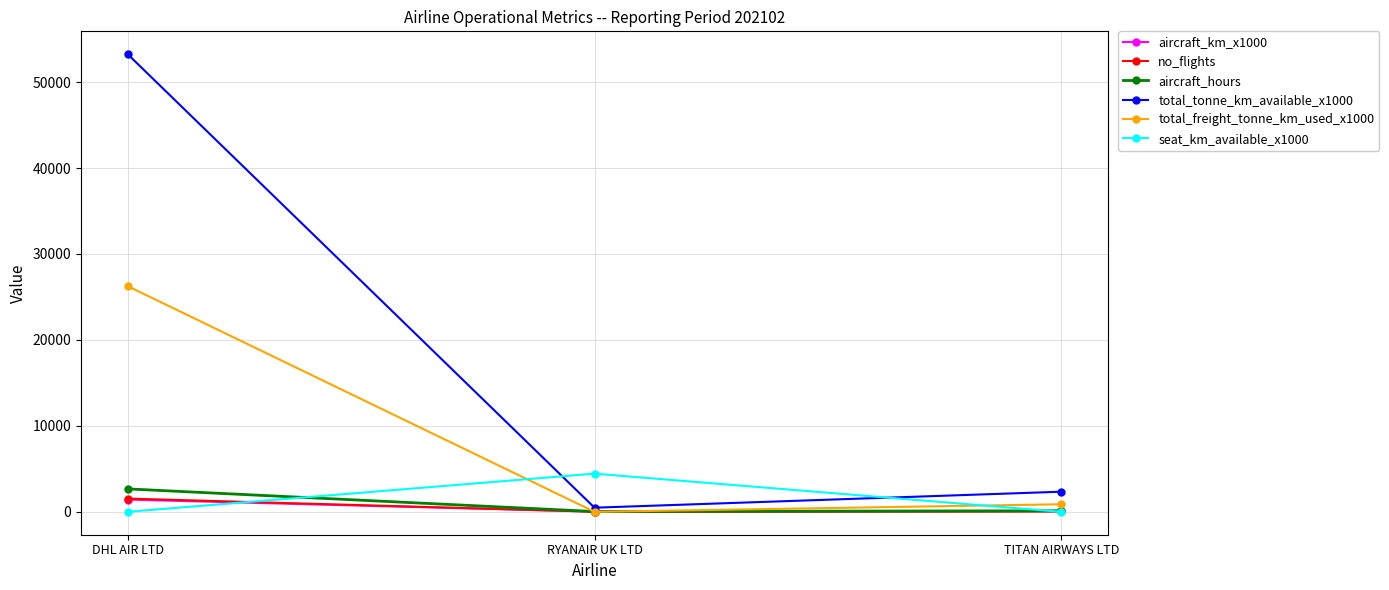

Is it true that aircraft_hours equals 4690.1 at DHL AIR LTD?

False